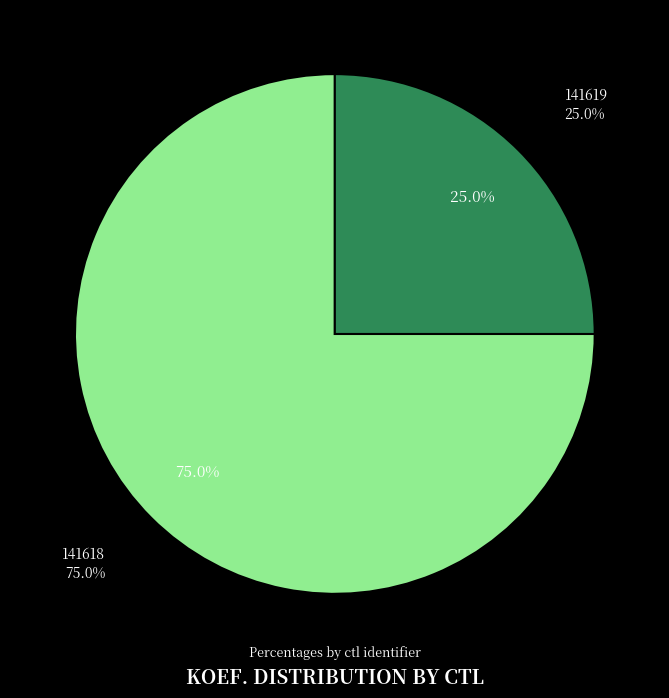

What is the smallest slice in the pie chart?

141619